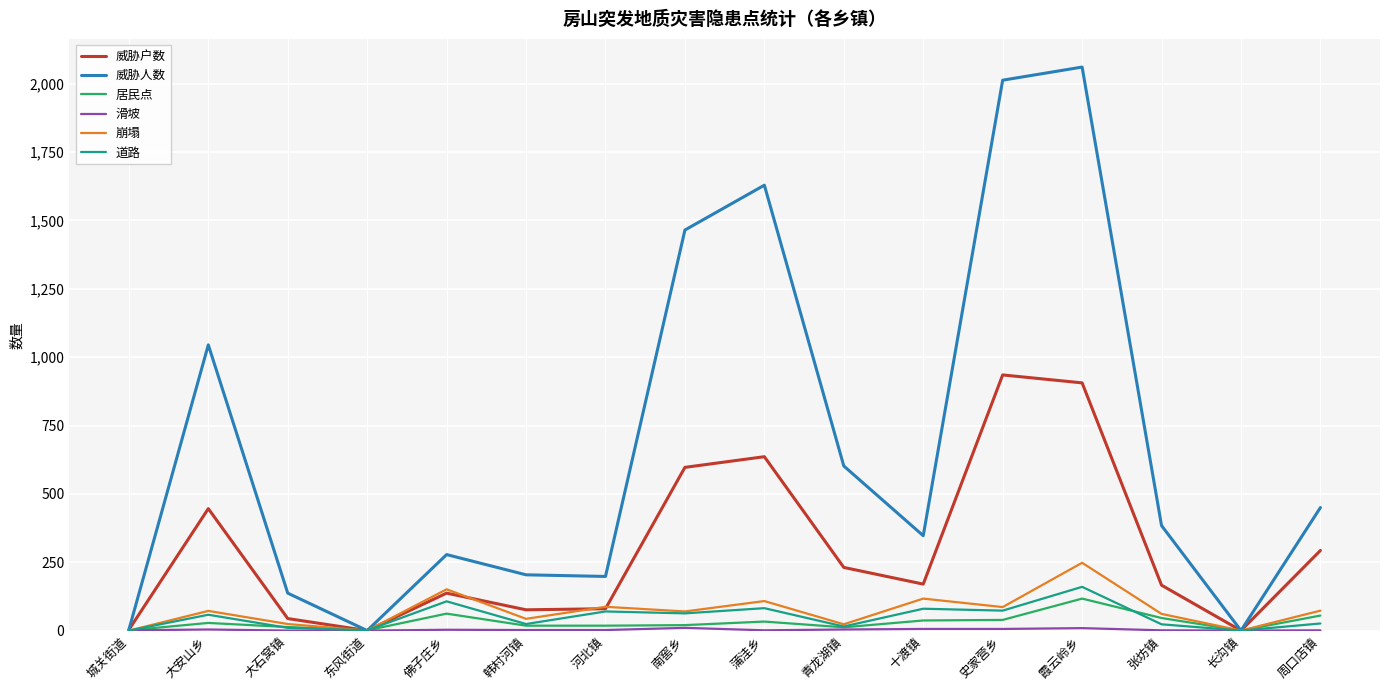

Which series has the widest spread of values?

威胁人数